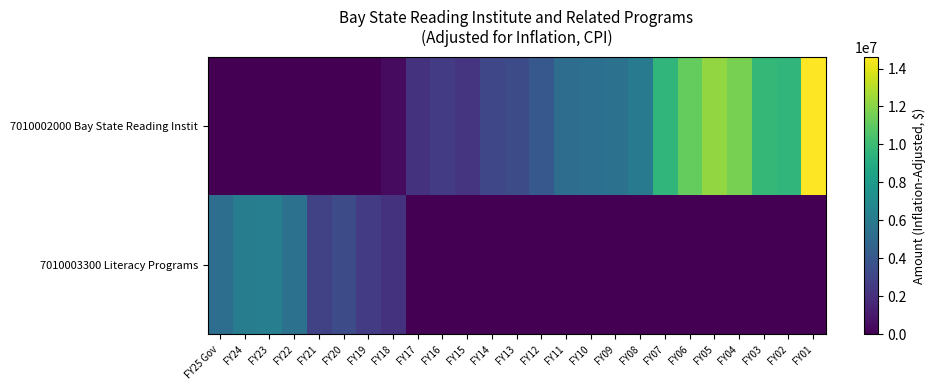

At FY03, list the series in order from smallest to largest.

7010003300 Literacy Programs, 7010002000 Bay State Reading Instit